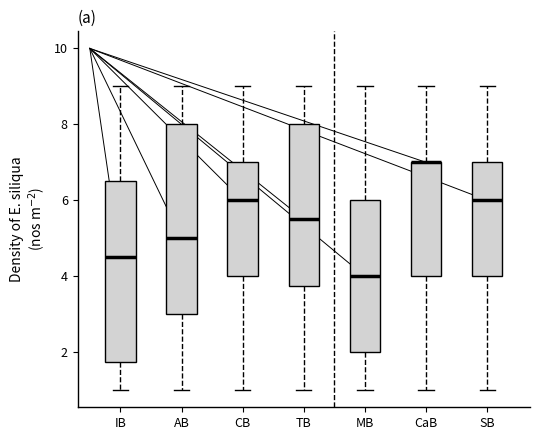

Reading left to right, read every box against the y-axis: the position of its median line, the range the box covers, and the ends of its whiskers. The values are not printed on the chart, so give them approximately, as read against the axis.

IB: median 4.6, box 1.8 to 6.6, whiskers 1.0 to 9.0
AB: median 5.0, box 3.0 to 8.0, whiskers 1.0 to 9.0
CB: median 6.0, box 4.0 to 7.0, whiskers 1.0 to 9.0
TB: median 5.6, box 3.8 to 8.0, whiskers 1.0 to 9.0
MB: median 4.0, box 2.0 to 6.0, whiskers 1.0 to 9.0
CaB: median 7.0 (drawn on the box's upper edge), box 4.0 to 7.0, whiskers 1.0 to 9.0
SB: median 6.0, box 4.0 to 7.0, whiskers 1.0 to 9.0